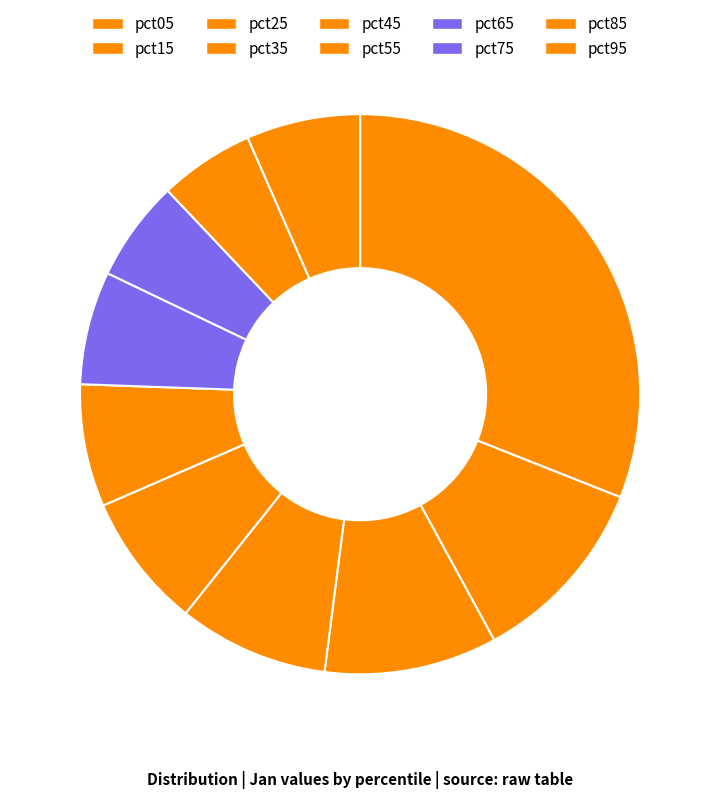

How many segments does this pie chart have?

10